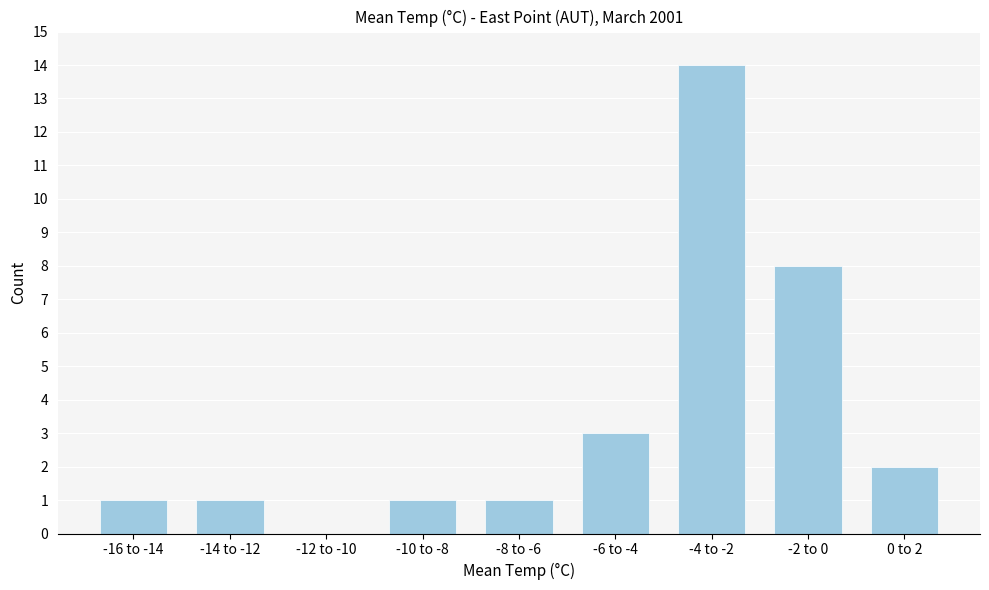

Reading left to right, what are all the values shown in this chart?

-16 to -14=1	-14 to -12=1	-12 to -10=0	-10 to -8=1	-8 to -6=1	-6 to -4=3	-4 to -2=14	-2 to 0=8	0 to 2=2